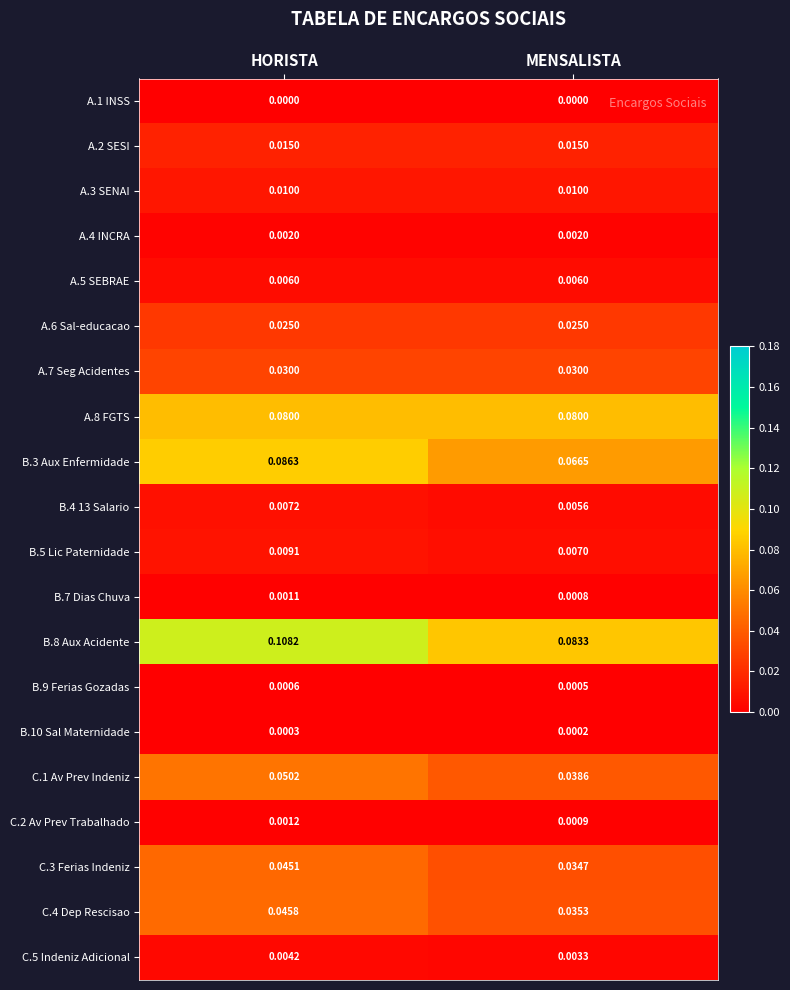

Which category has the highest value in the B.8 Aux Acidente series?

HORISTA